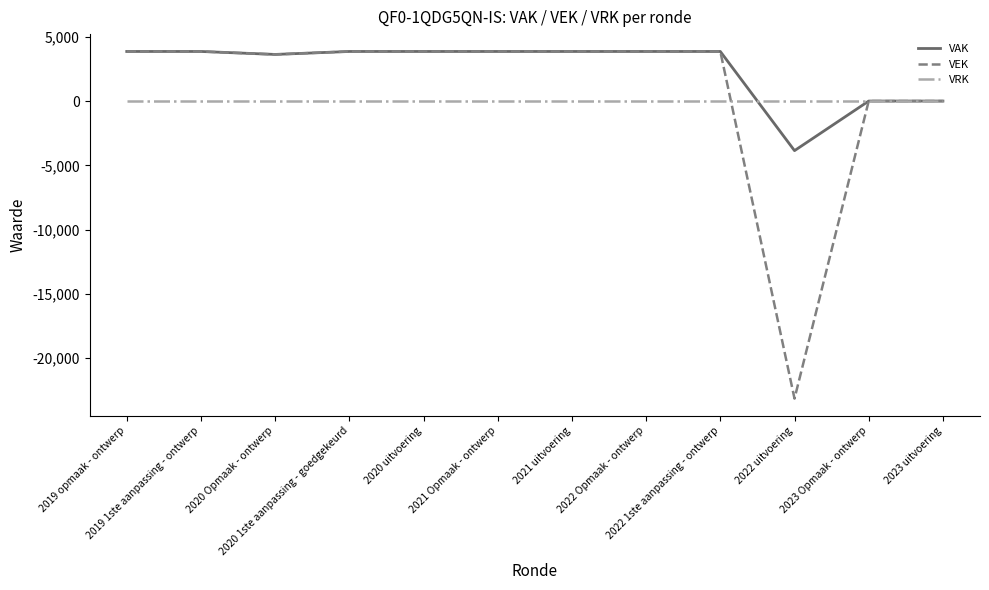

What is the minimum value for VEK?

-23136